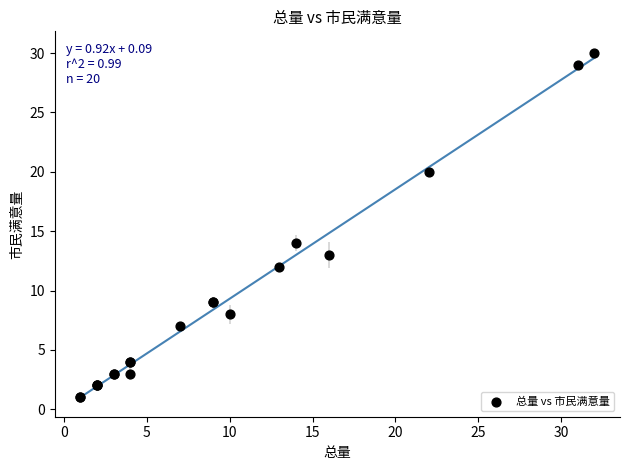

What Y value in the scatter plot is closest to 15?

14